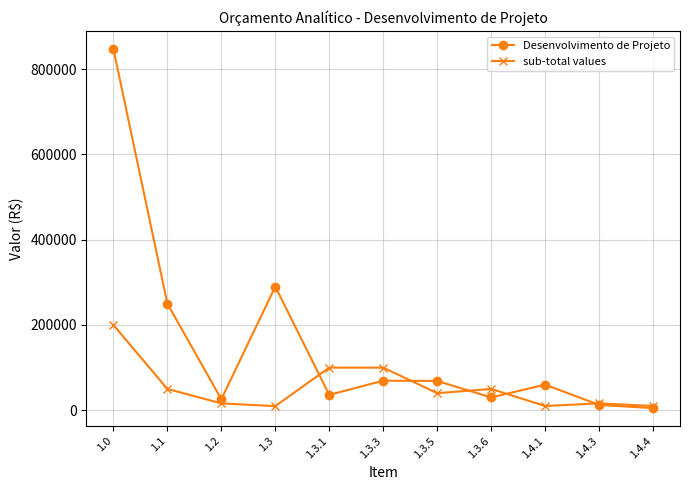

Count the number of categories in the chart.

11